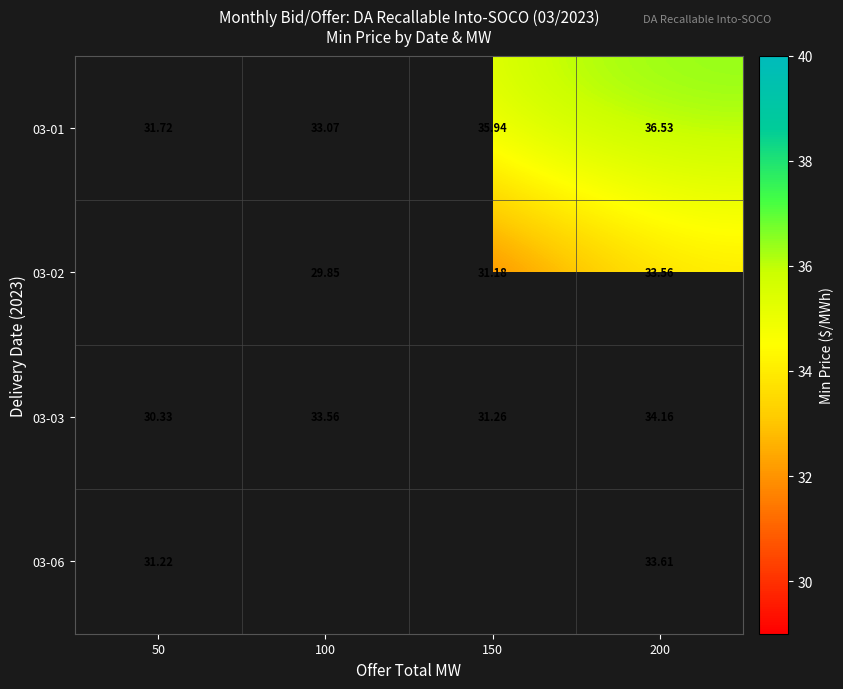

What is the total value across all series at 200?

137.9